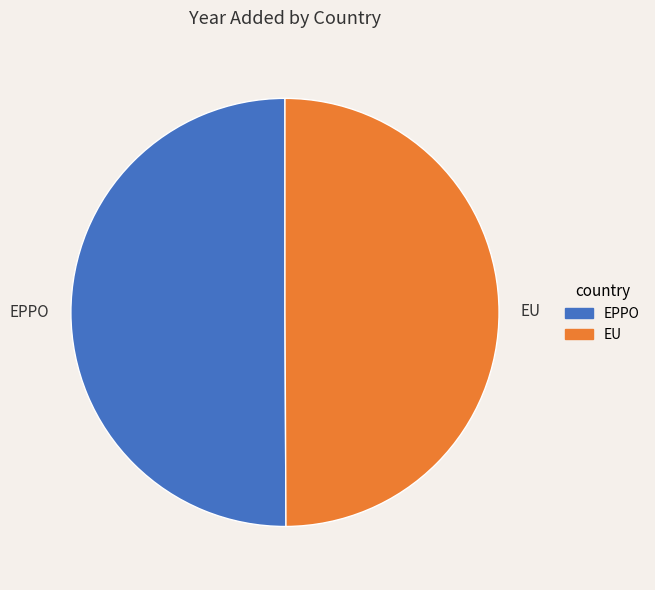

Count the number of slices in the pie.

2